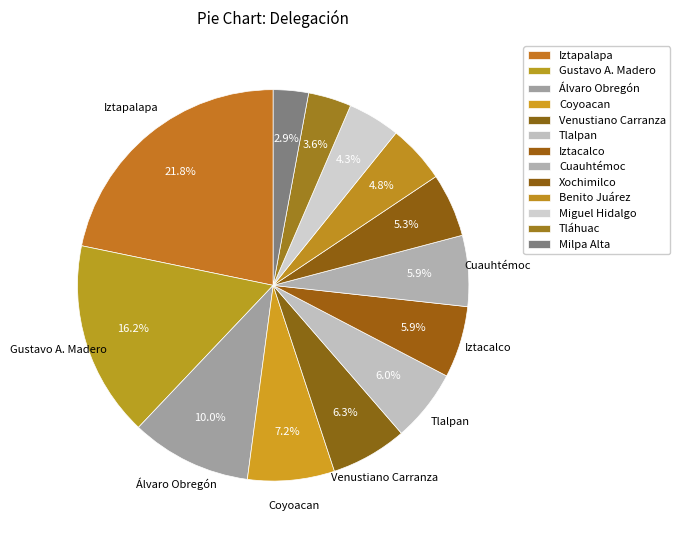

Is there any slice that represents more than half of the pie?

No